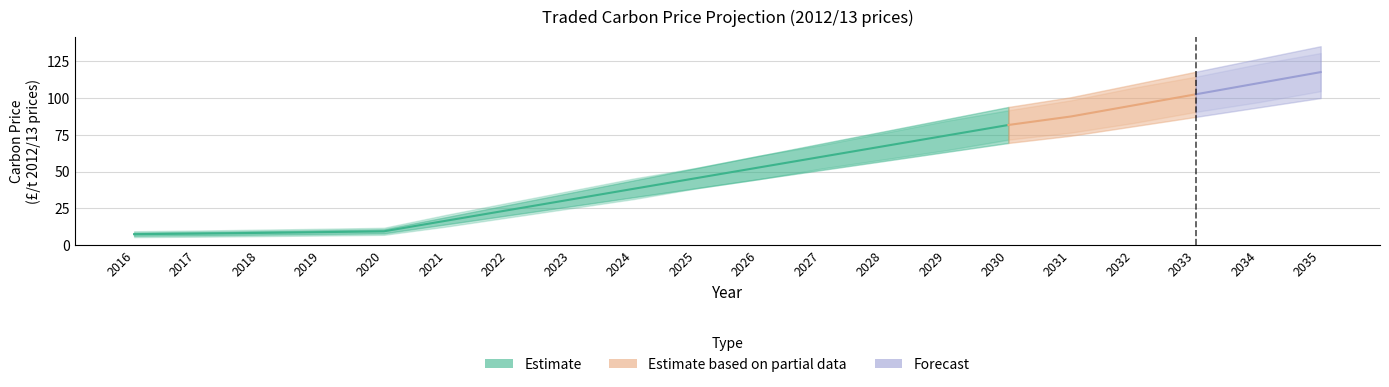

True or false: Traded Carbon Price (£/t 2012/13) has a value of 15.3 at 2020.

False